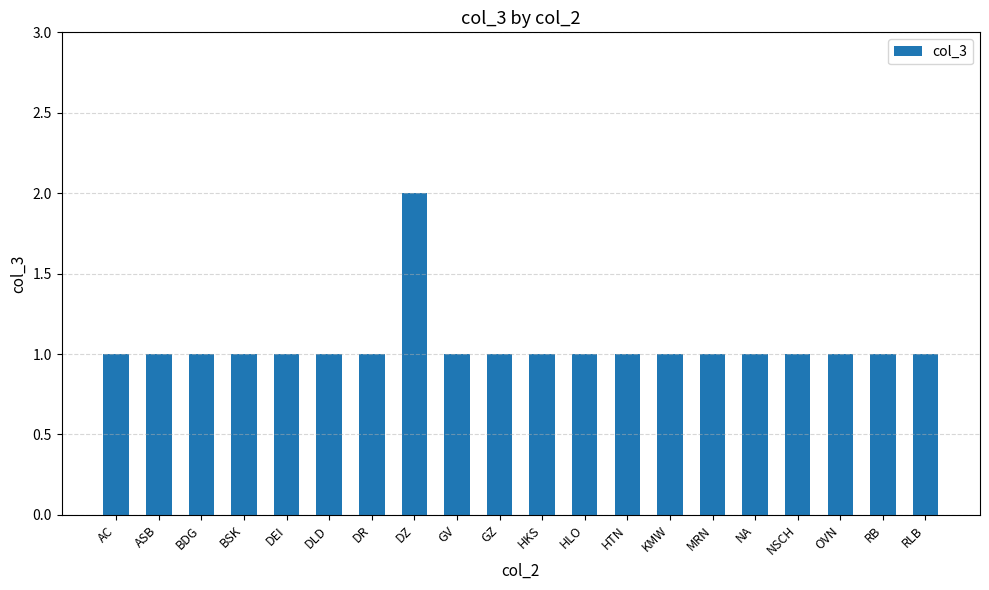

What is the value of the 8th bar from the left?

2